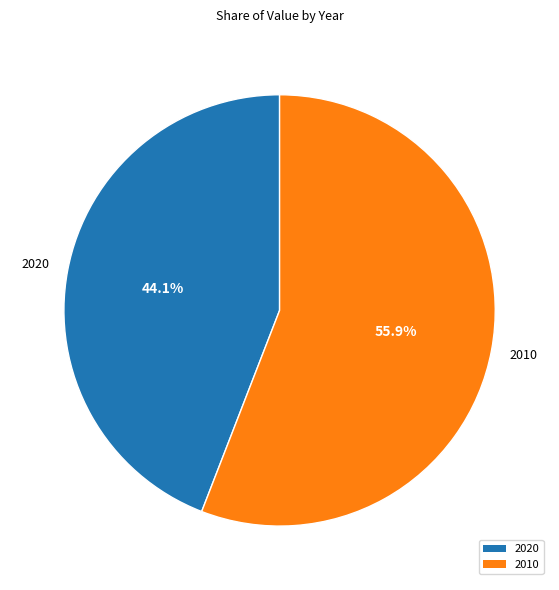

Which category has the biggest portion of the pie?

2010